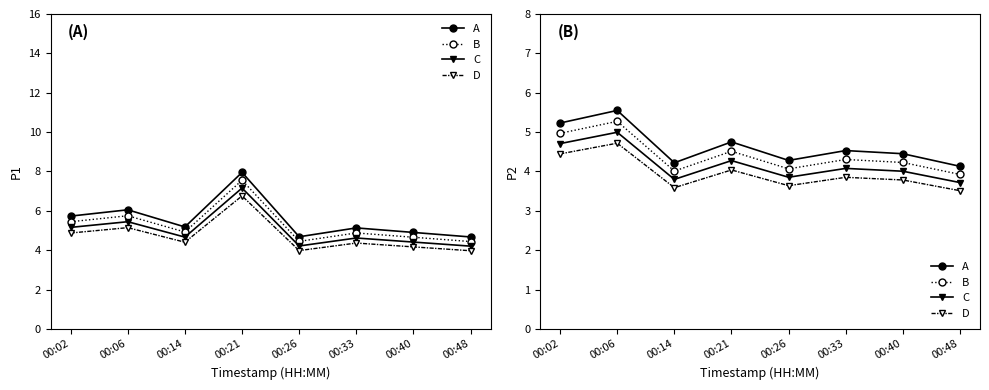

True or false: A has a value of 2.7 at 00:40.

False